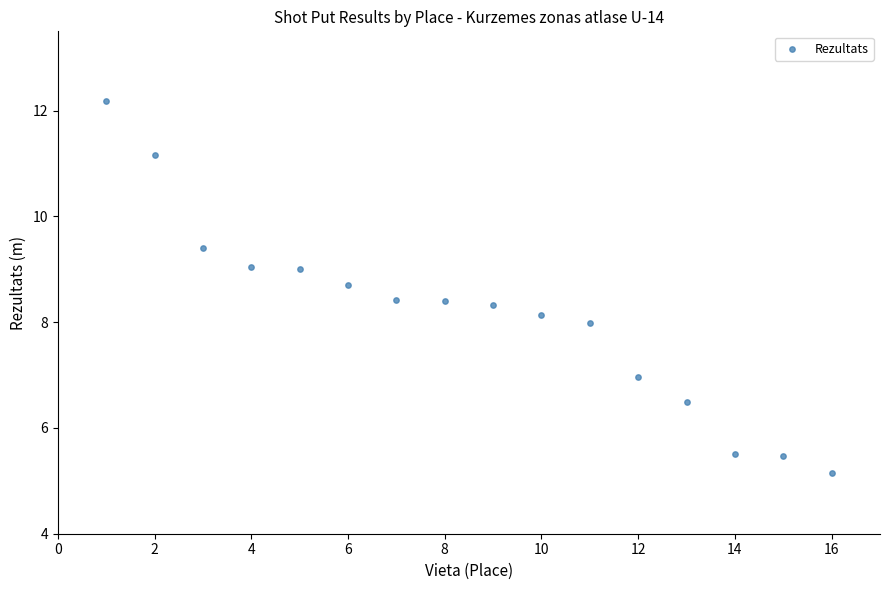

What is the range of X values (max minus min)?

15.0